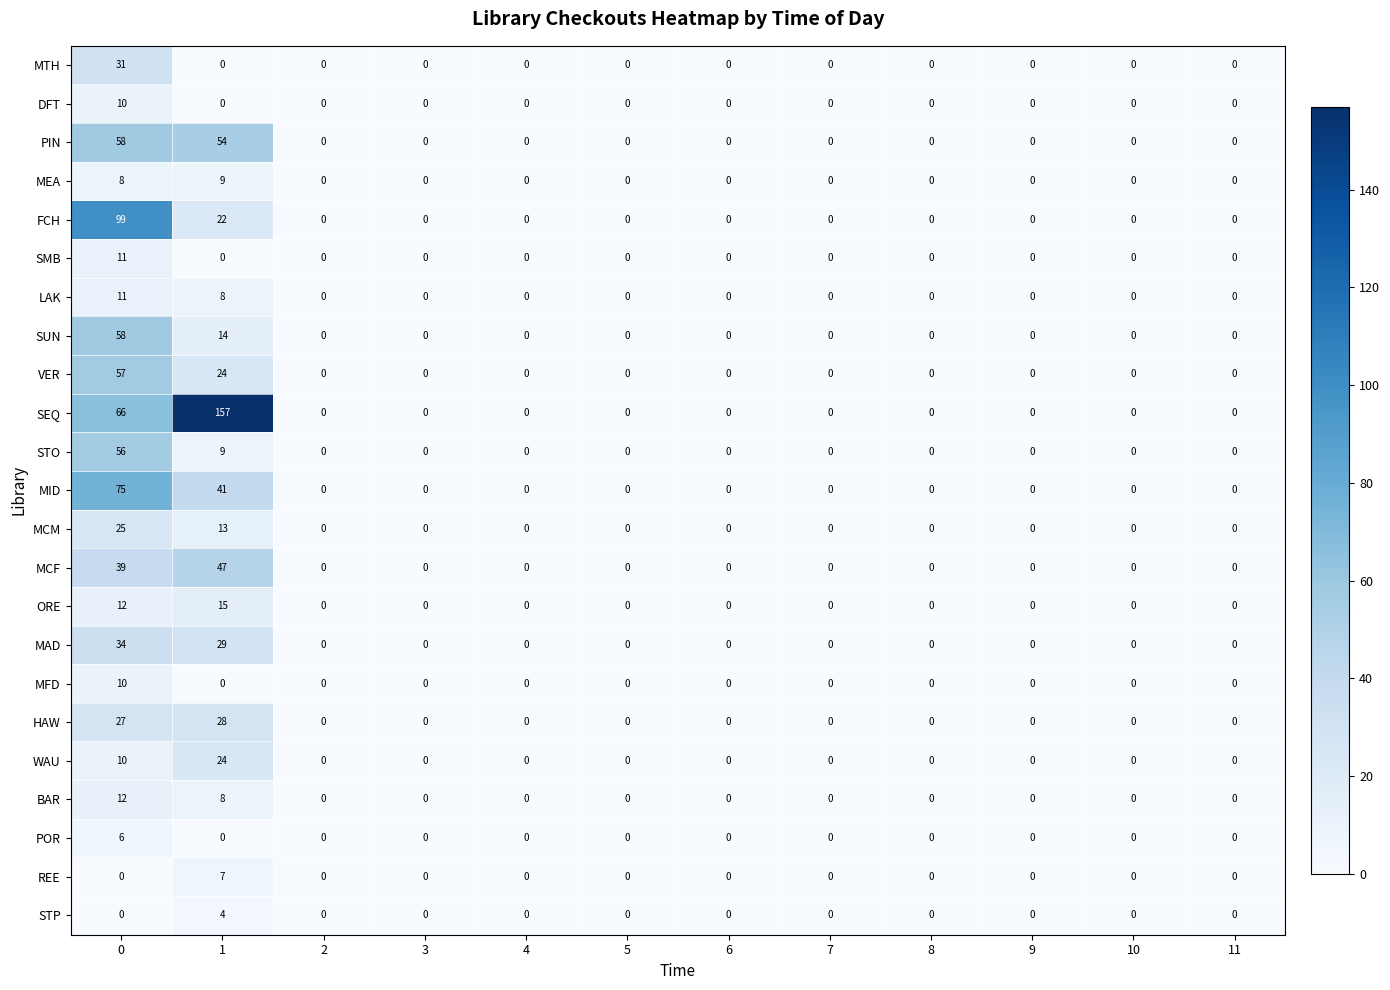

Which series has the widest spread of values?

SEQ